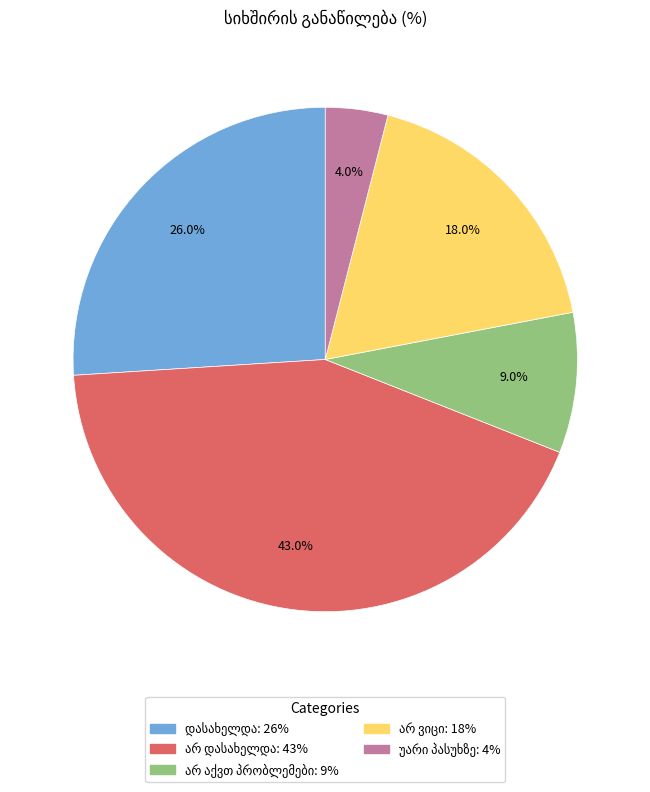

Does any single category account for the majority?

No